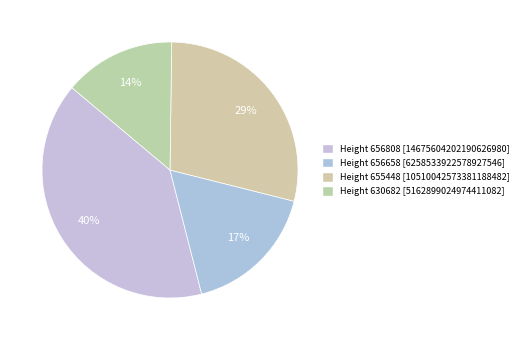

Count the number of slices in the pie.

4